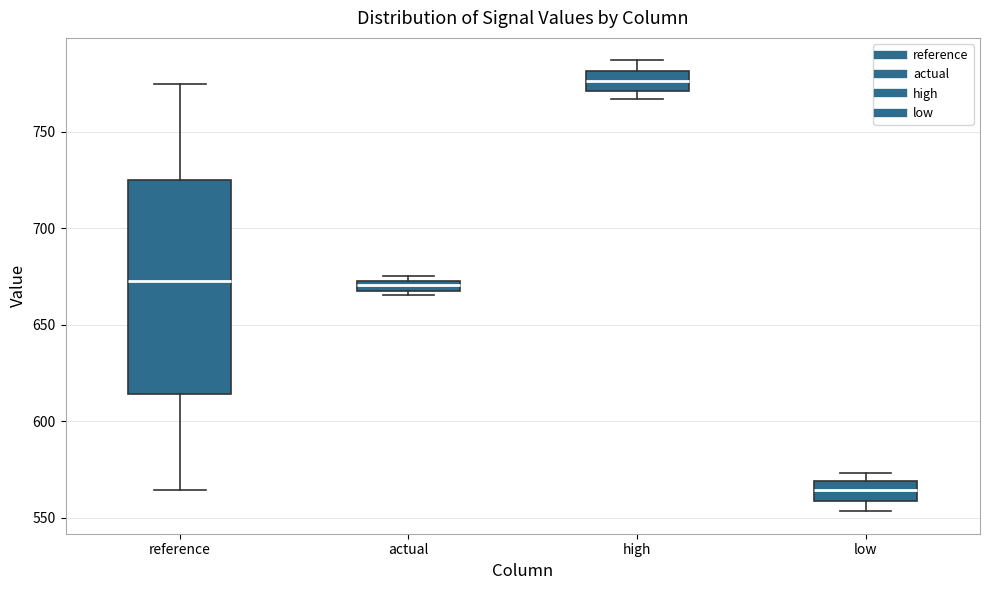

Where is the lower edge of the box for reference on the y-axis? The values are not printed on the chart, so give them approximately, as read against the axis.

615